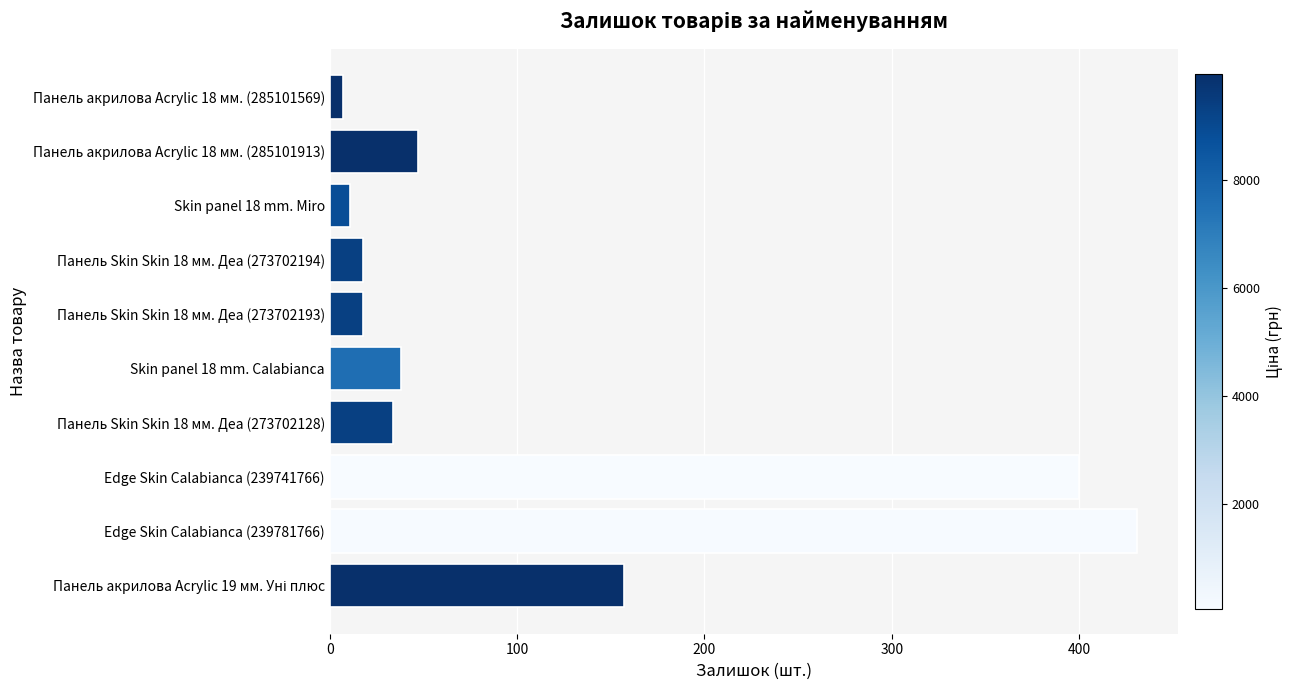

Reading bottom to top, transcribe all the data shown in this chart.

157	431	400	34	38	18	18	11	47	7